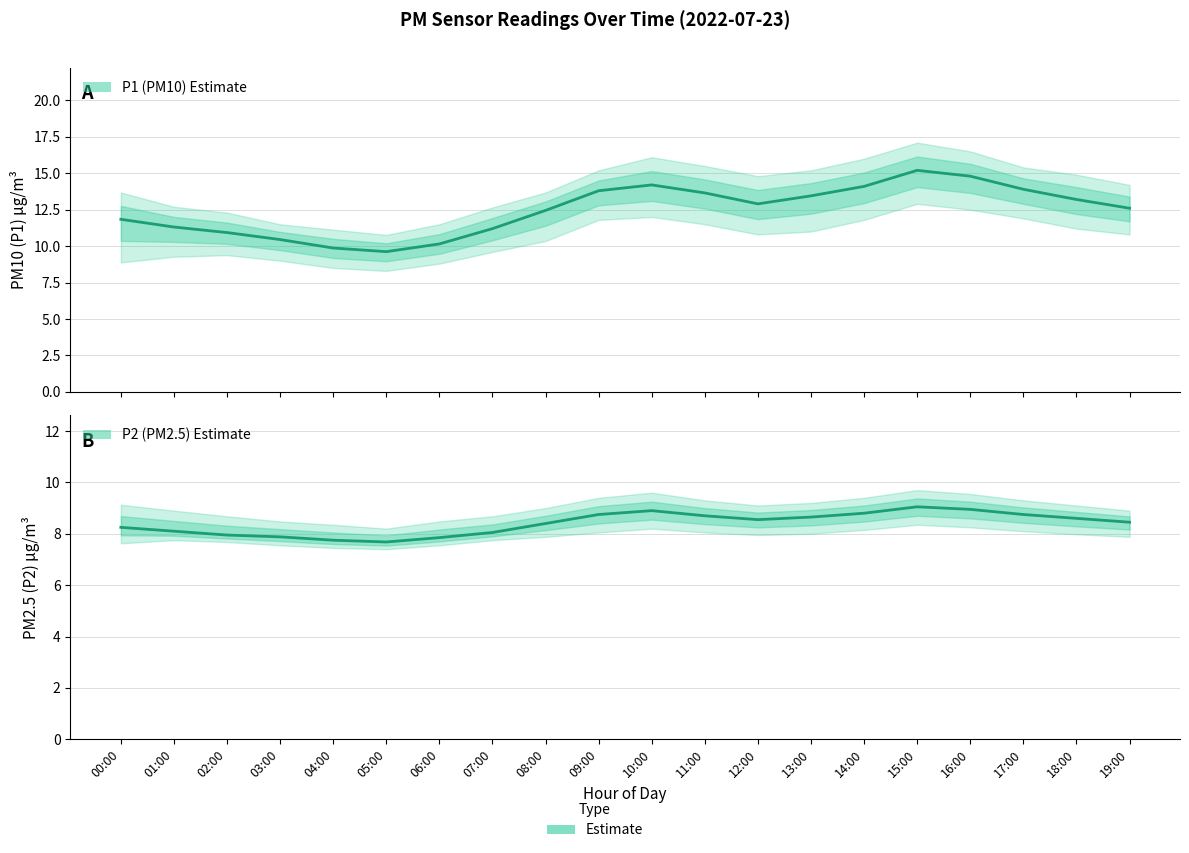

At which category does P1 (PM10) Estimate reach its first local peak?

10:00